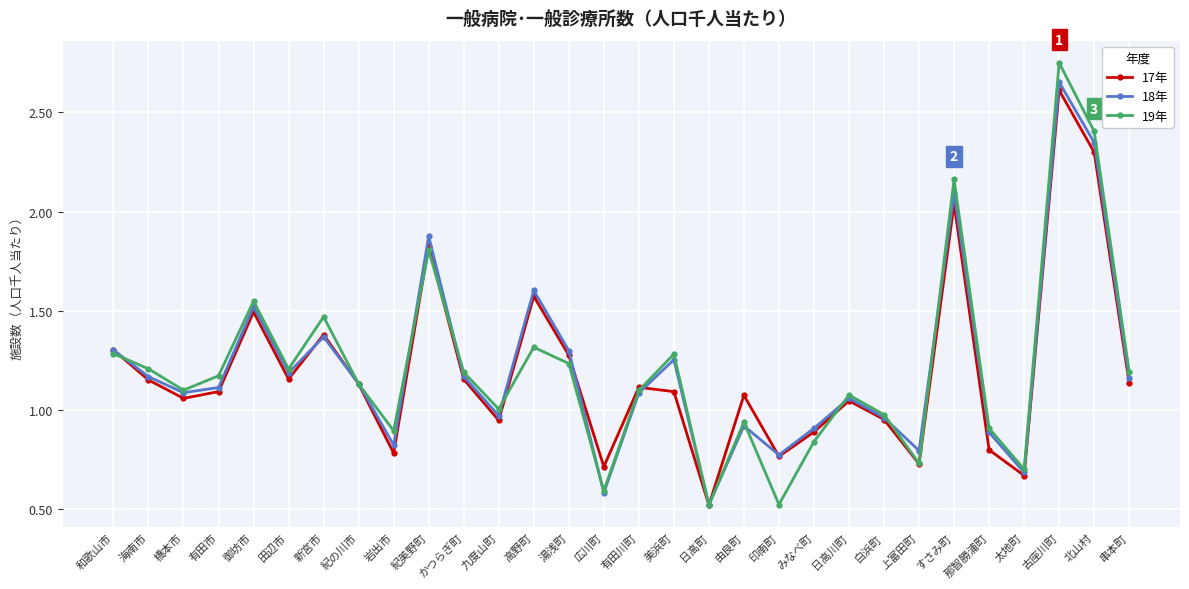

Does the chart display data point markers on the line(s)?

Yes